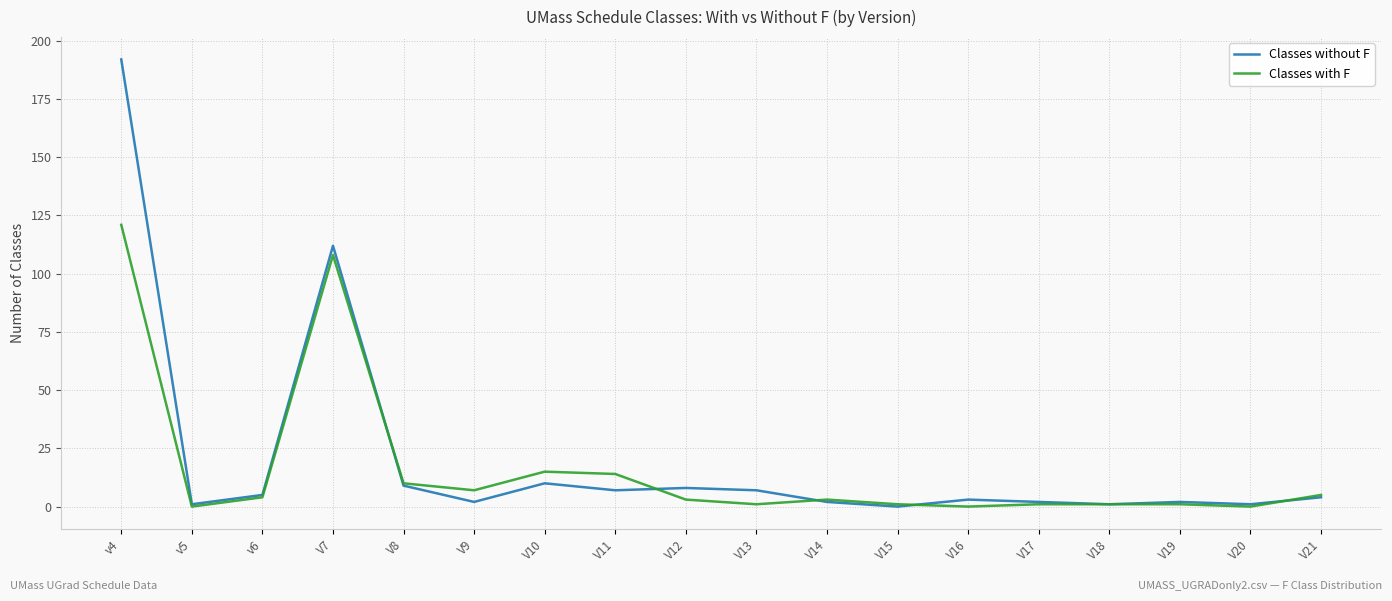

Which series has the largest total across all categories?

Classes without F